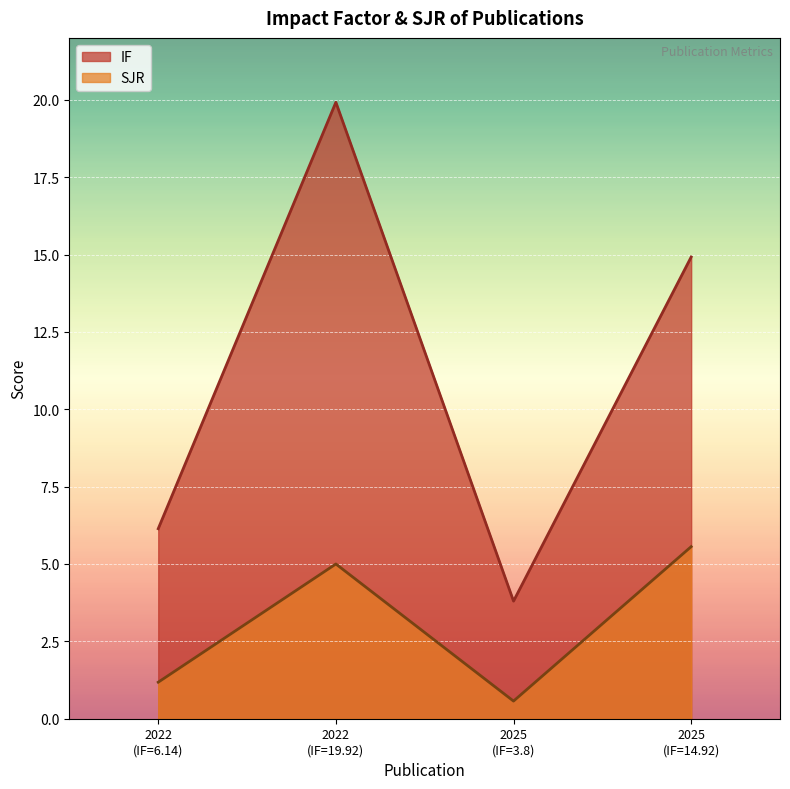

What is the difference between the maximum and minimum values in the SJR series?

5.0